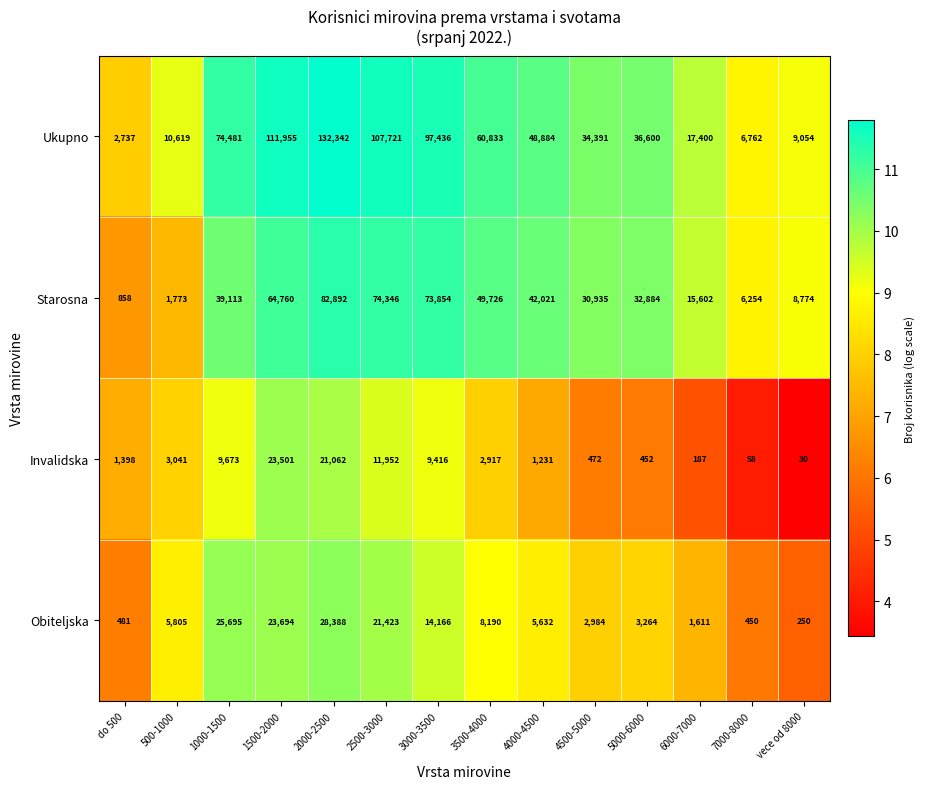

At which category does the chart reach its minimum across all series?

vece od 8000